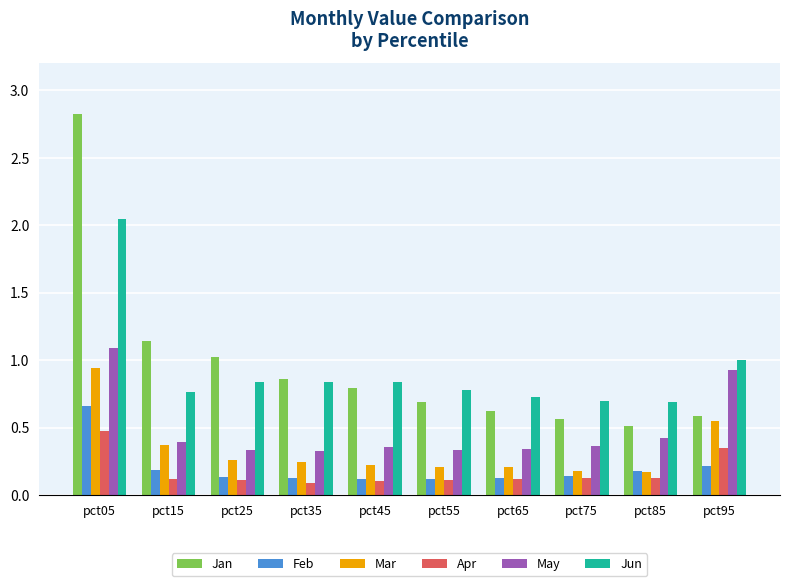

What is the difference between the maximum and minimum values in the Feb series?

0.5